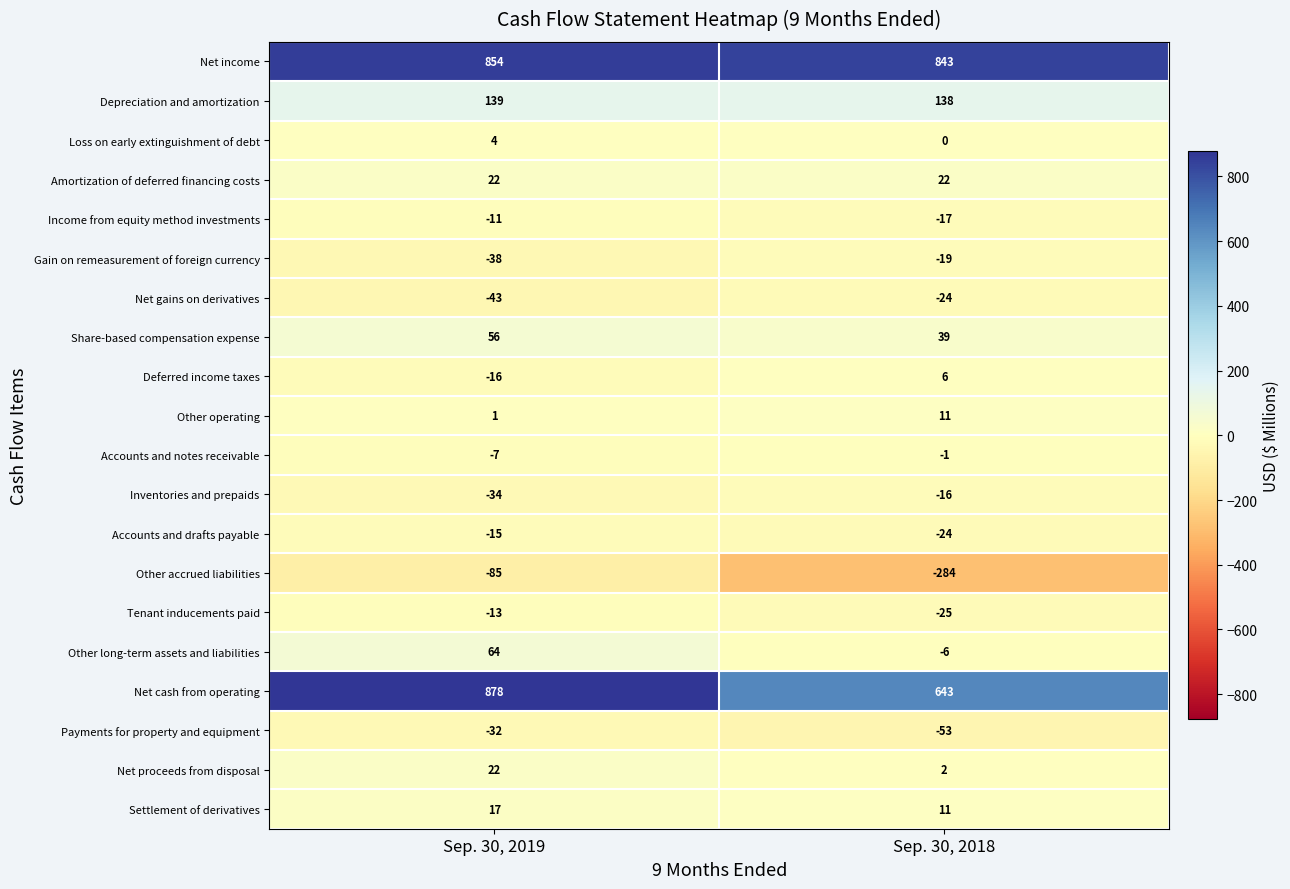

The value of Income from equity method investments at Sep. 30, 2018 is -11. True or false?

False